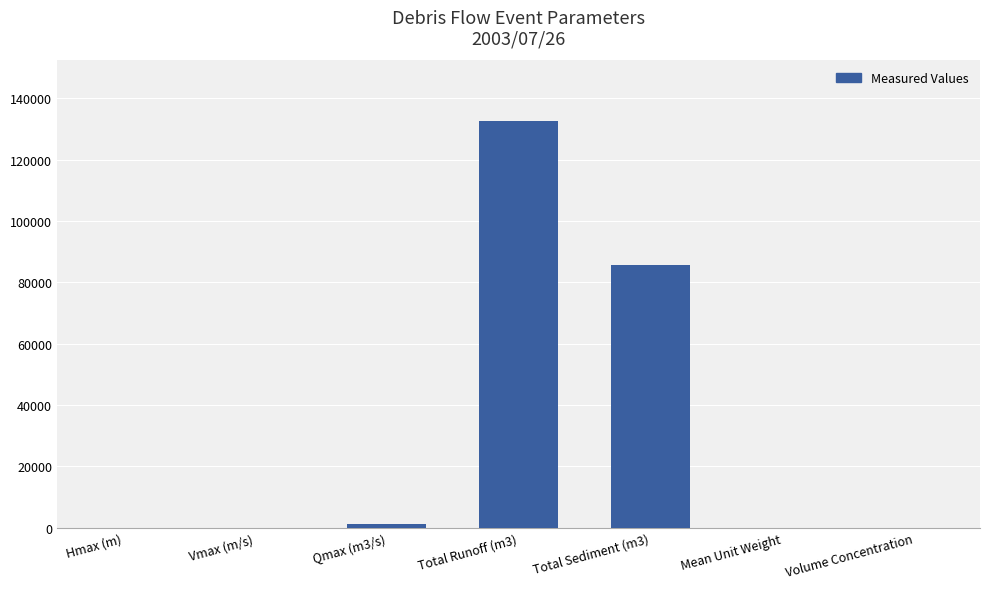

At which category does the chart reach its peak across all series?

Total Runoff (m3)